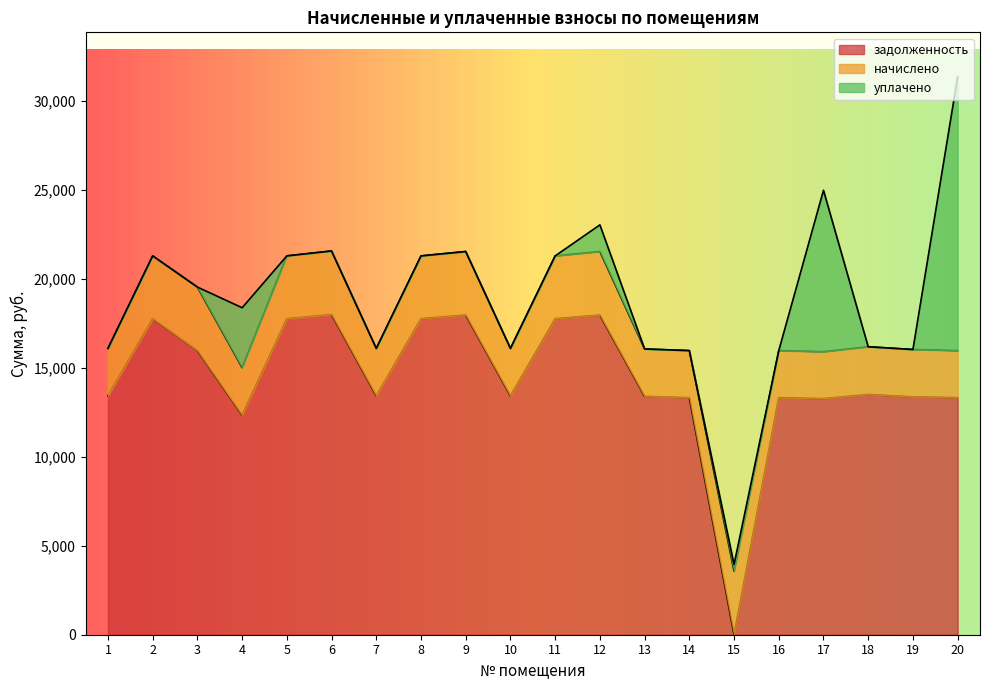

Which series has the widest spread of values?

задолженность